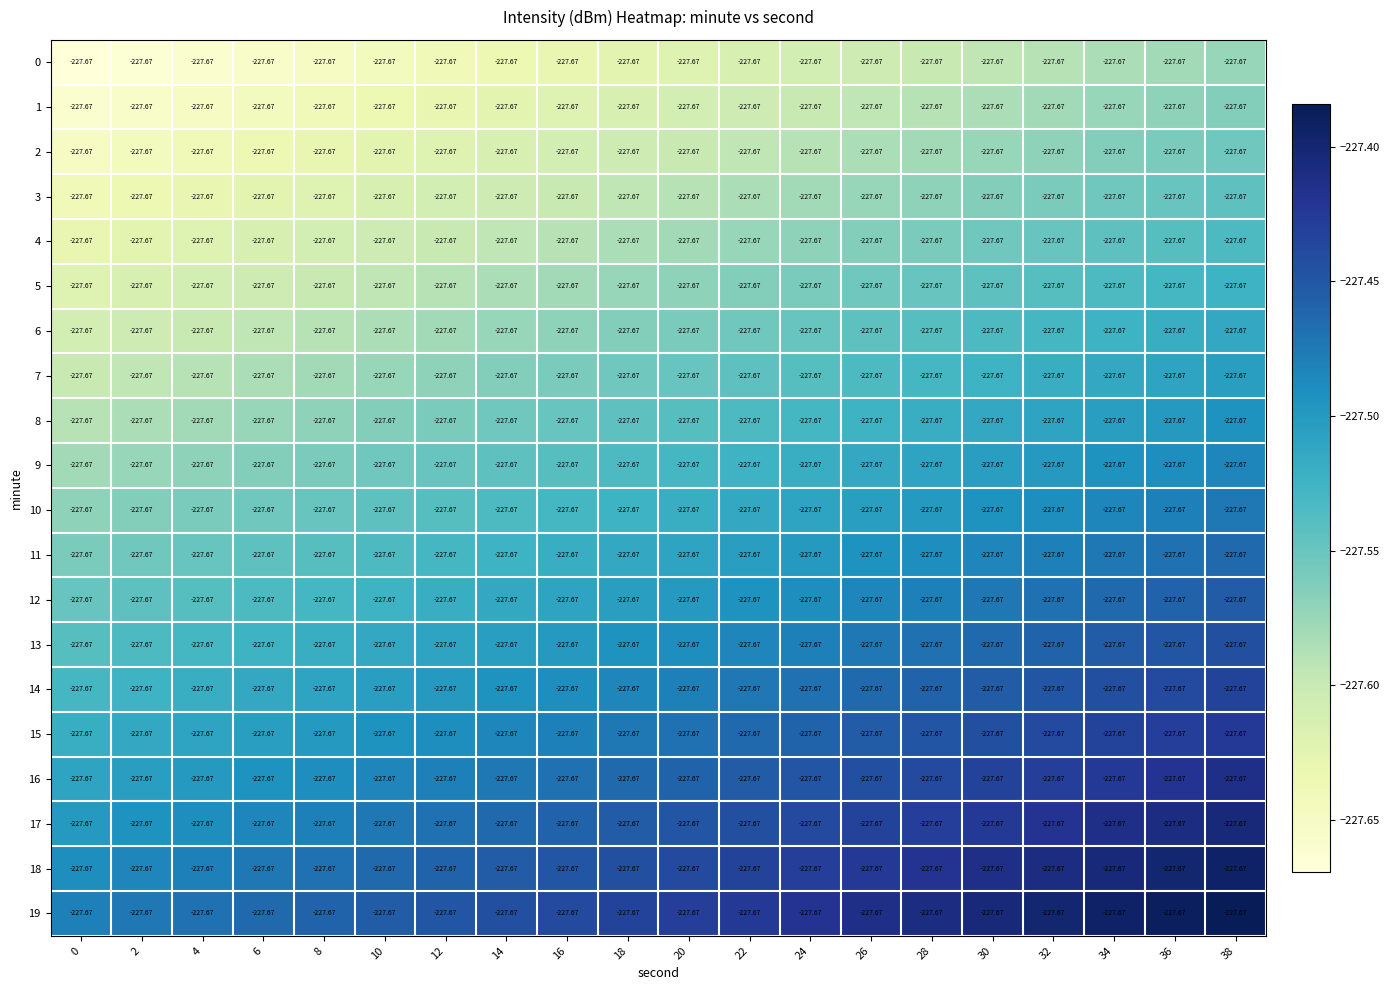

Which series has the largest total across all categories?

19